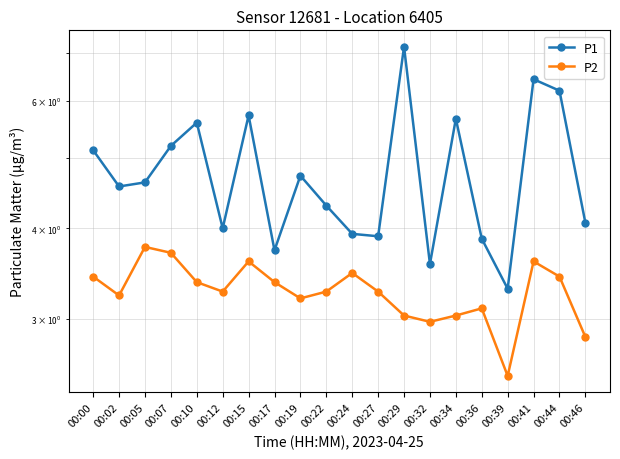

What is the difference between the second highest and second lowest values in the P1 series?

2.9